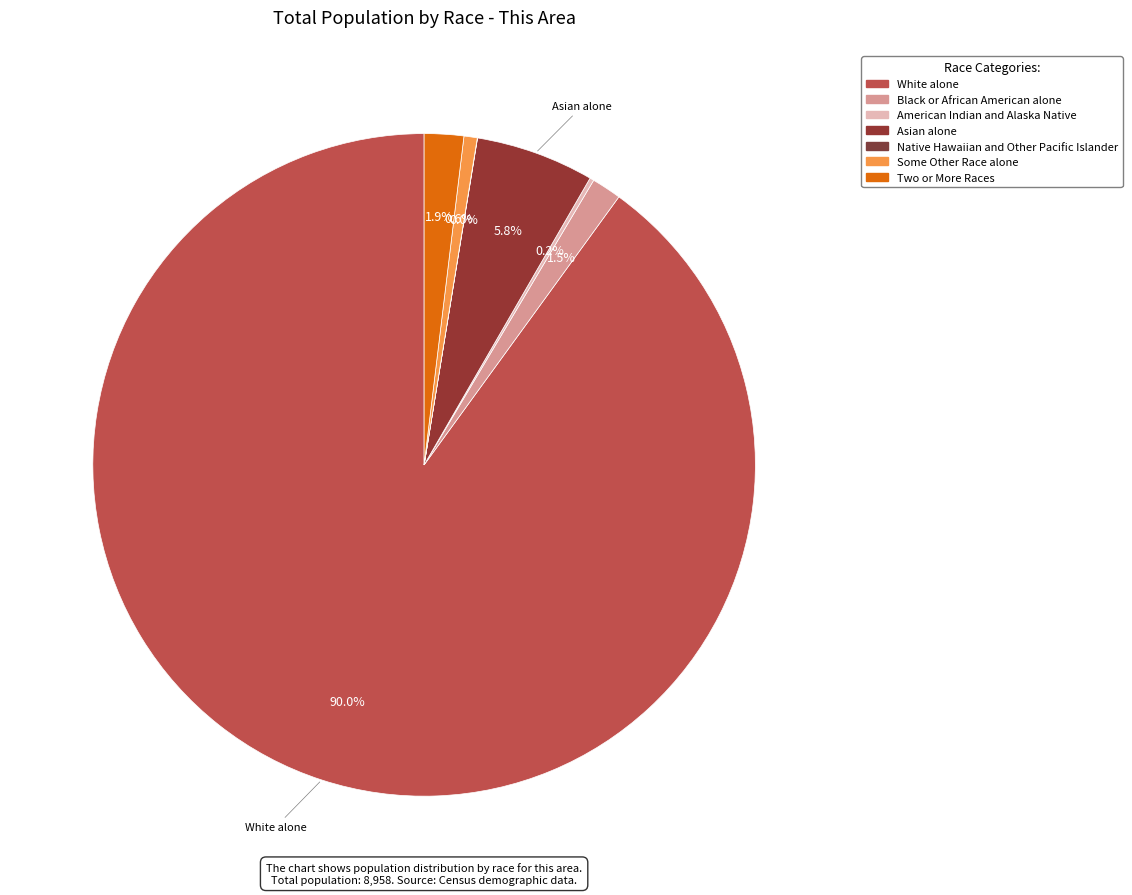

Which slice is the largest?

White alone